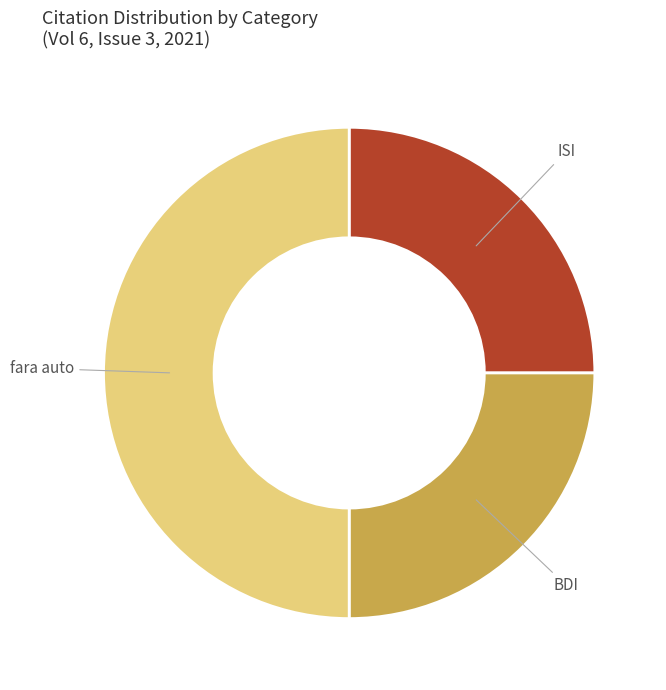

How many segments does this pie chart have?

3